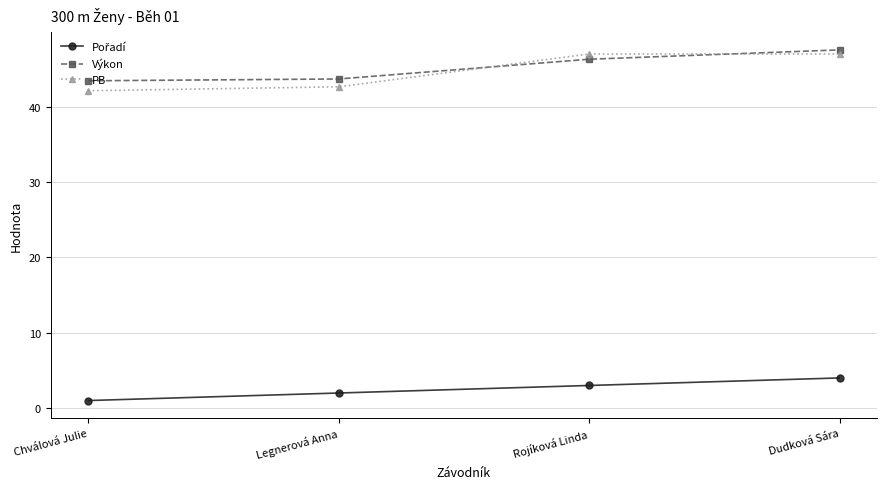

What is the spread (max minus min) of values at Rojíková Linda?

44.0